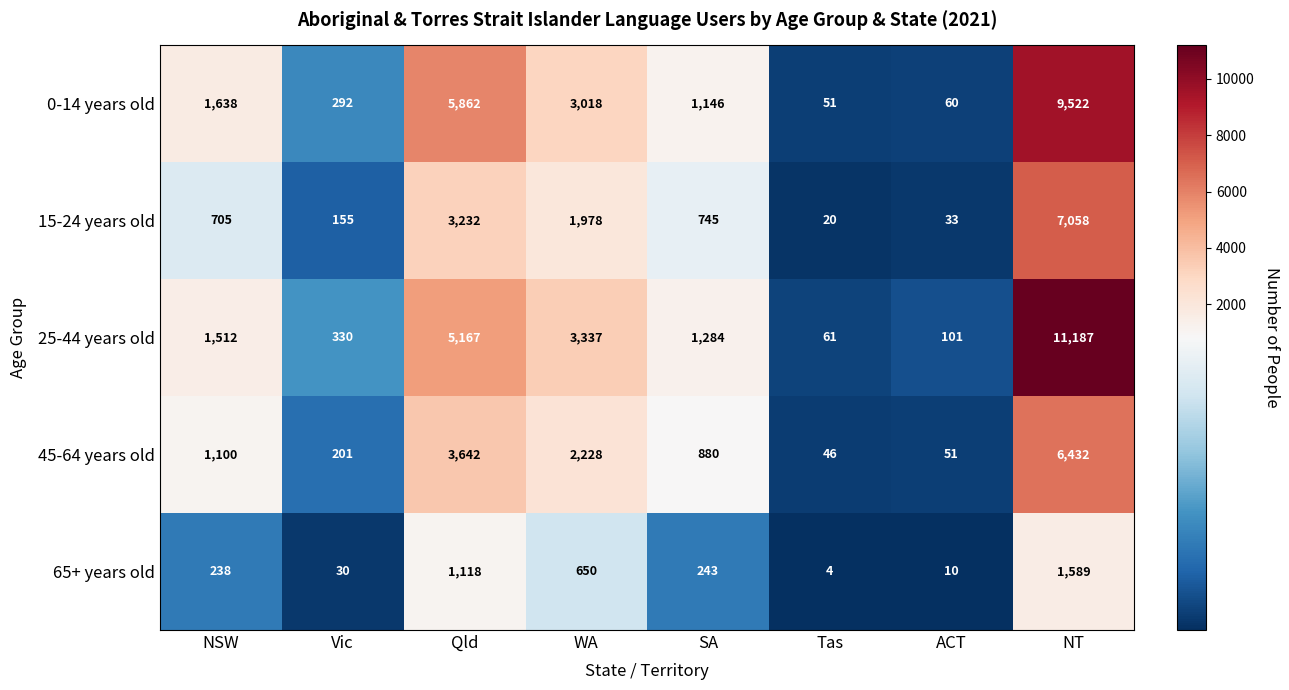

At which label does 15-24 years old first exceed 745?

Qld